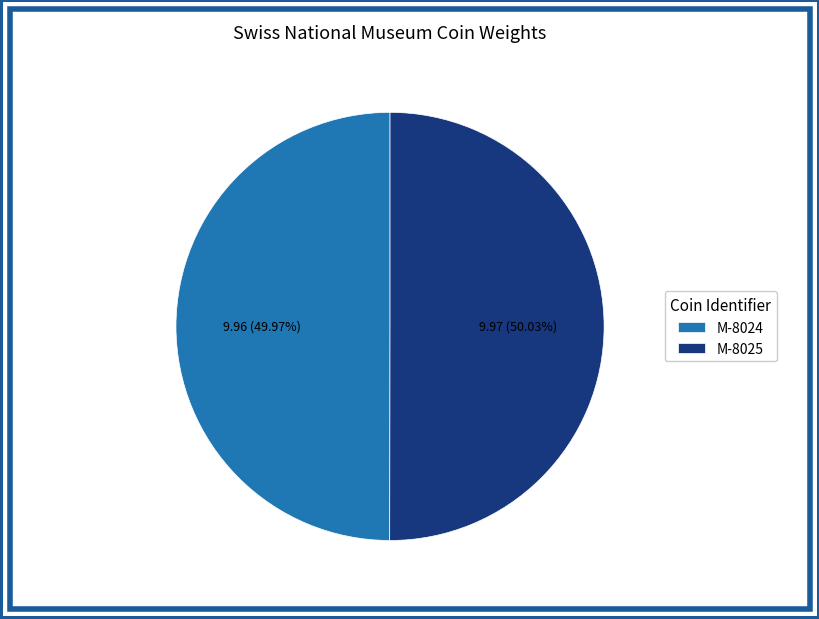

To the nearest percent, what portion does M-8024 represent?

50%